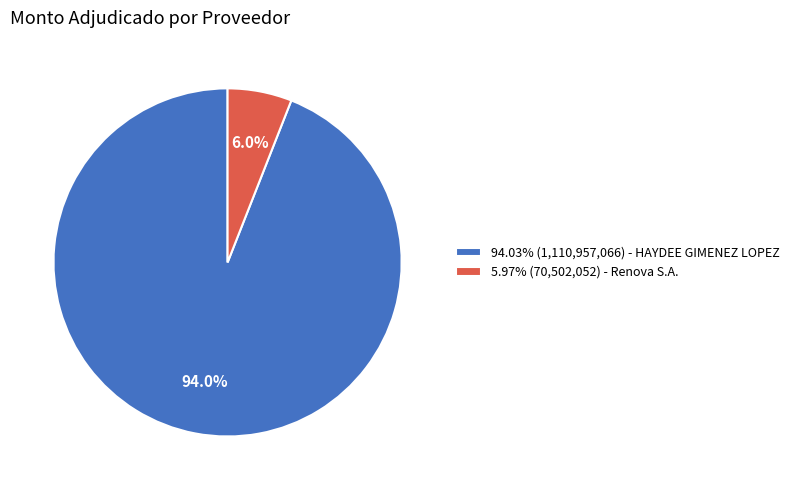

Is there a majority slice in this chart?

Yes